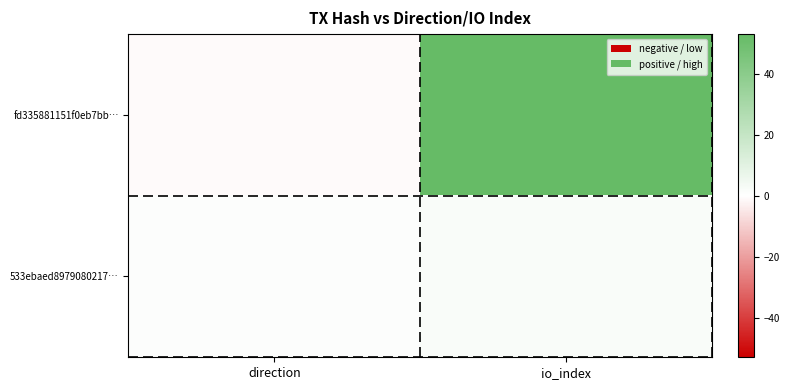

Which series has the largest total across all categories?

fd335881151f0eb7bb…